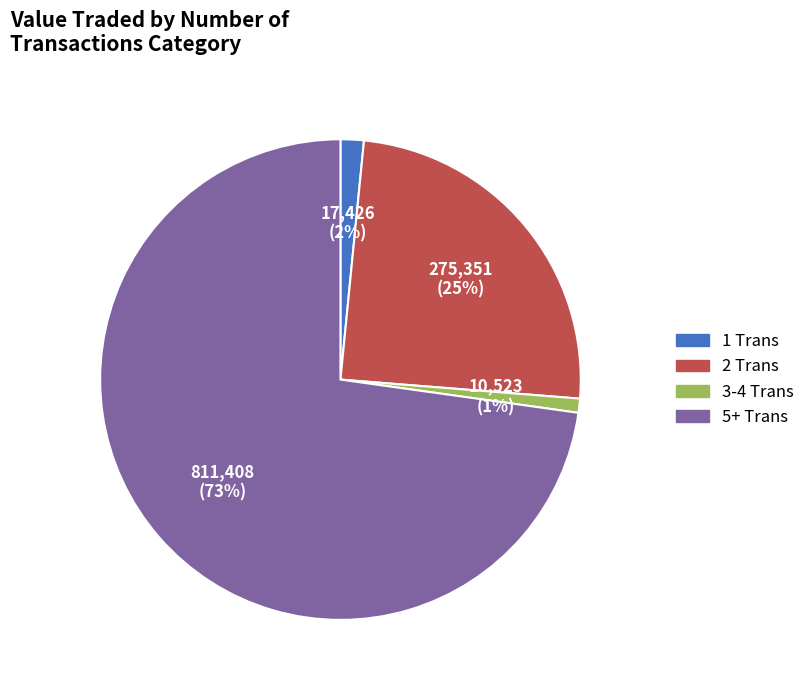

Is 5+ Trans the majority of the pie?

Yes